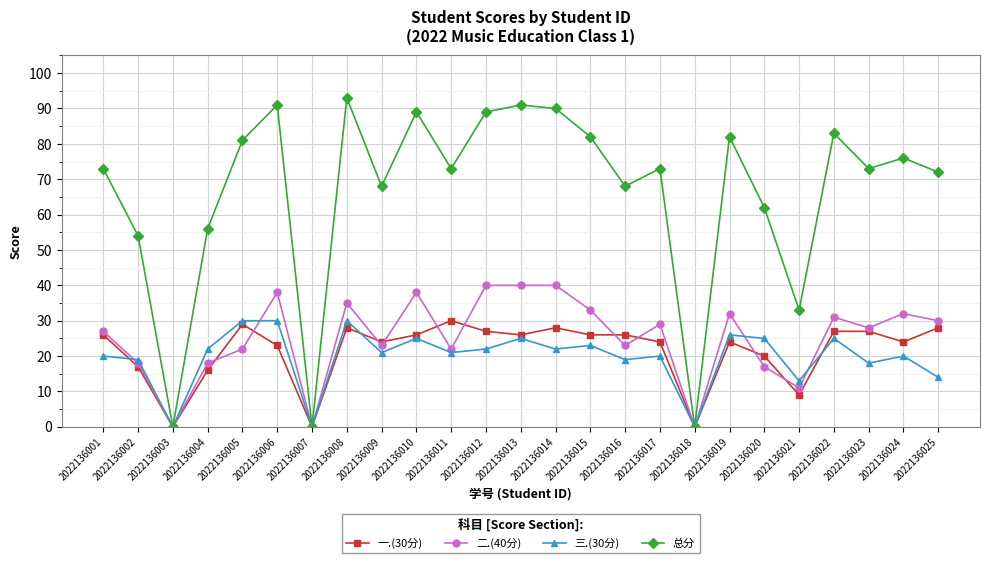

What is the spread (max minus min) of values at 2022136011?

52